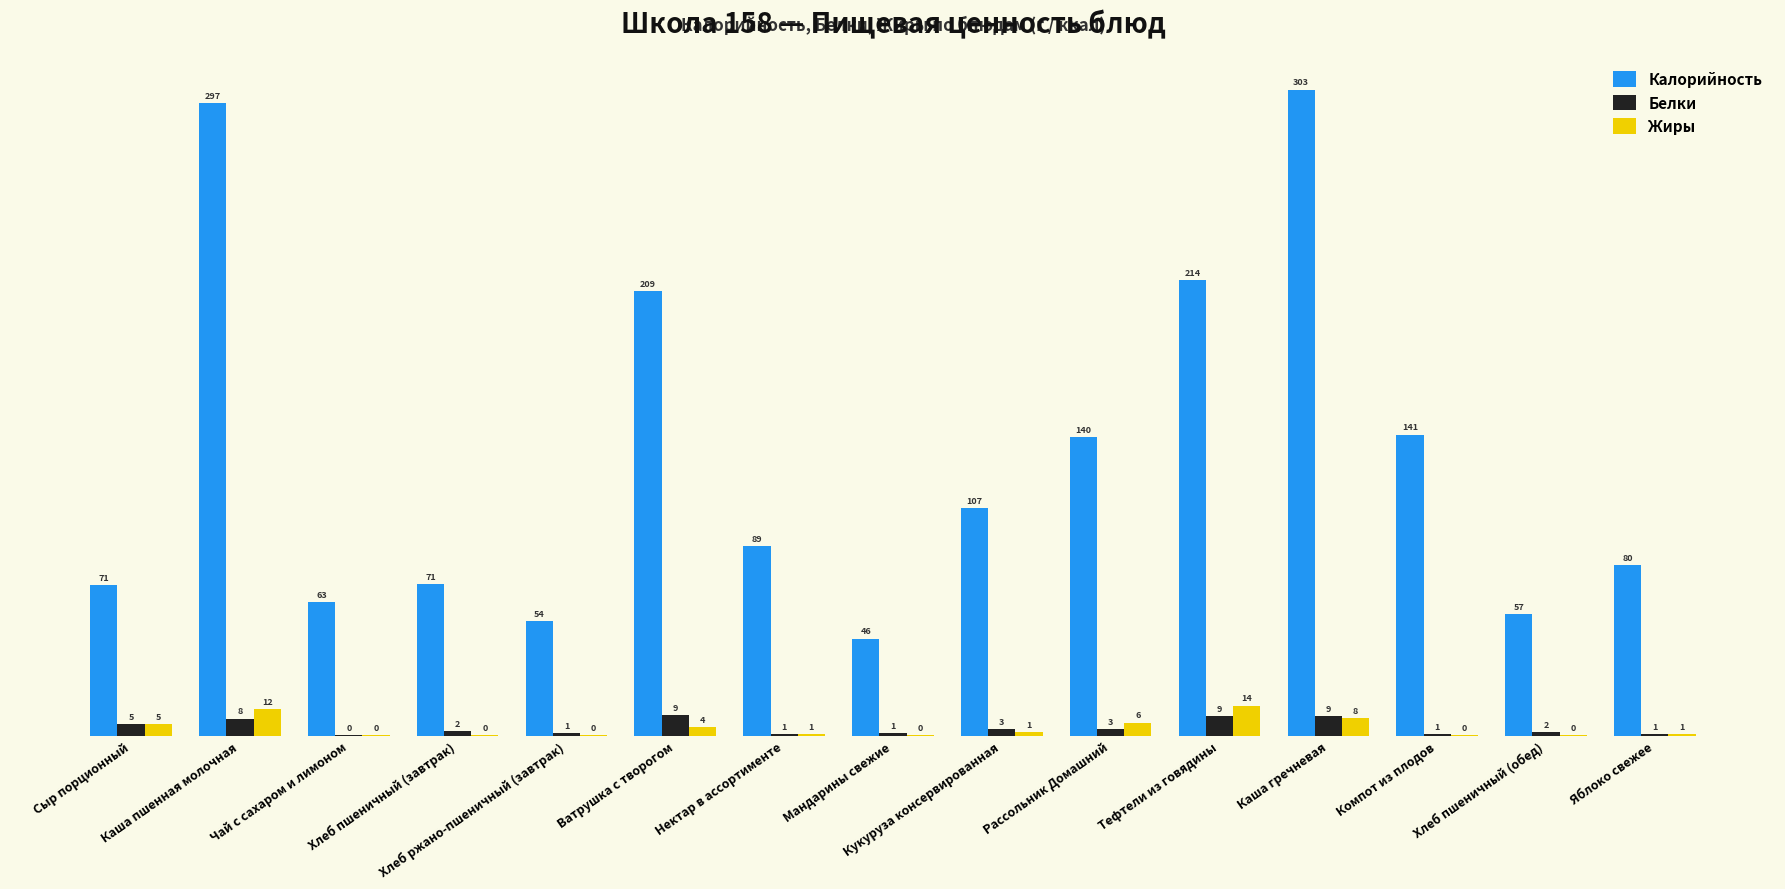

How many data points in Калорийность are above 88?

8